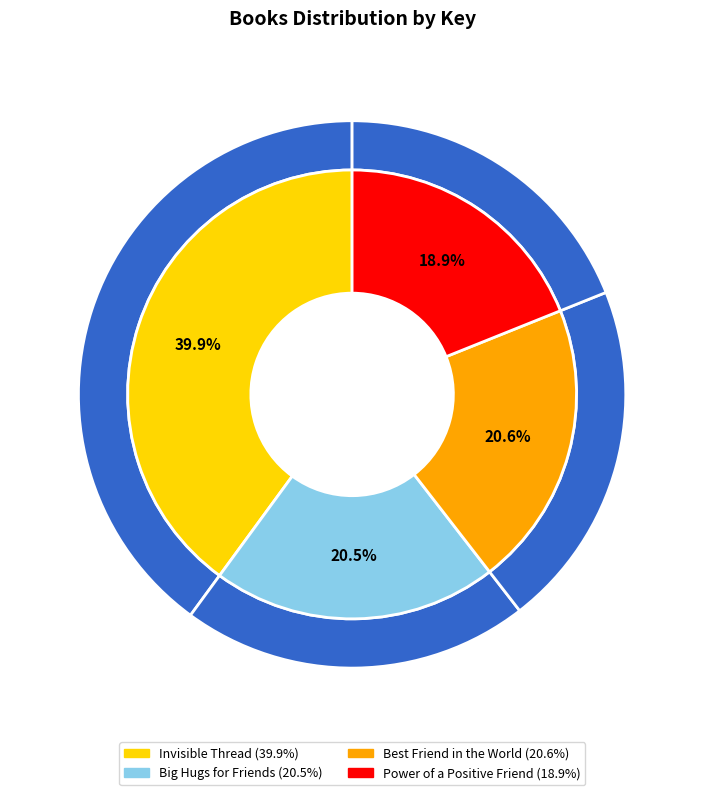

Does Best Friend in the World account for over 50% of the chart?

No